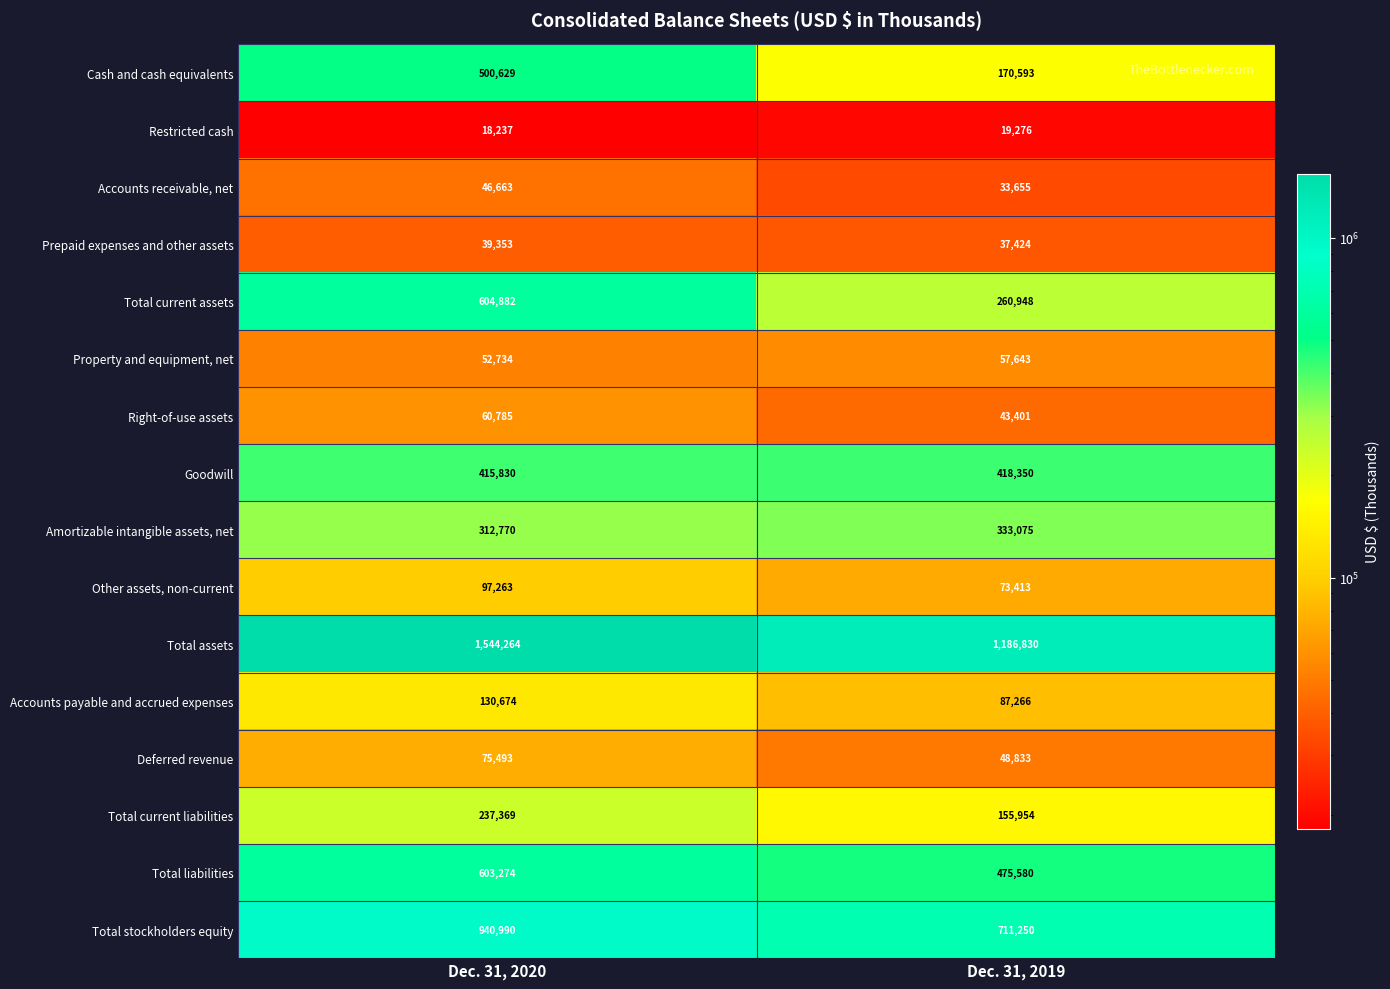

What is the average value of the Total current assets series?

432915